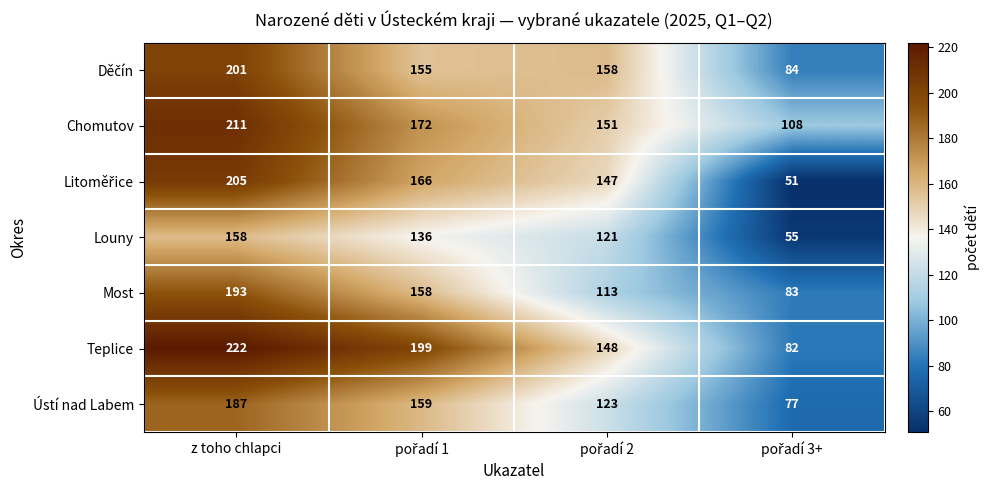

Count the number of data series in this chart.

7